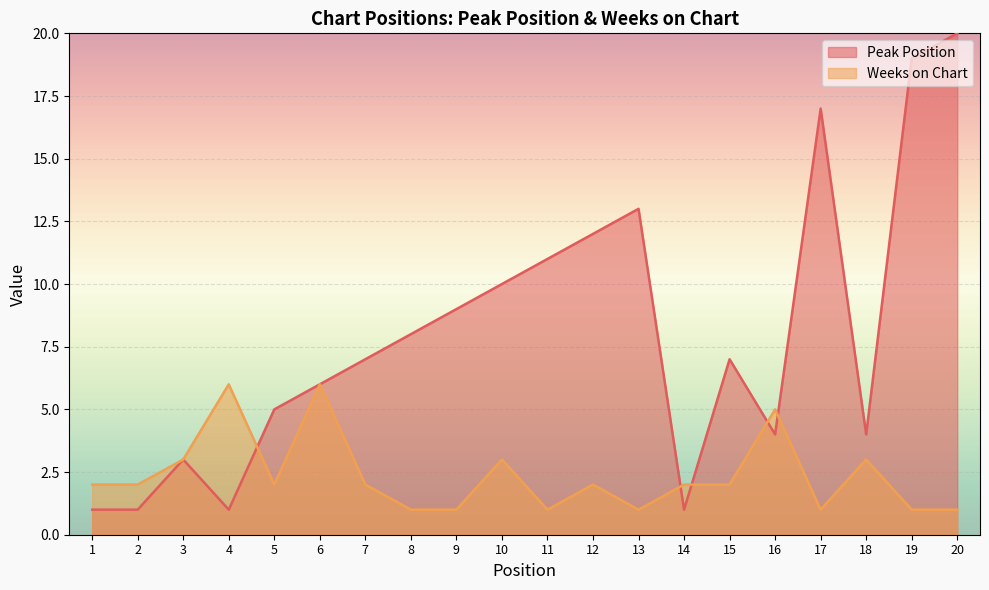

Reading right to left, what are all the values shown in this chart?

Peak Position: 20=20	19=19	18=4	17=17	16=4	15=7	14=1	13=13	12=12	11=11	10=10	9=9	8=8	7=7	6=6	5=5	4=1	3=3	2=1	1=1
Weeks on Chart: 20=1	19=1	18=3	17=1	16=5	15=2	14=2	13=1	12=2	11=1	10=3	9=1	8=1	7=2	6=6	5=2	4=6	3=3	2=2	1=2